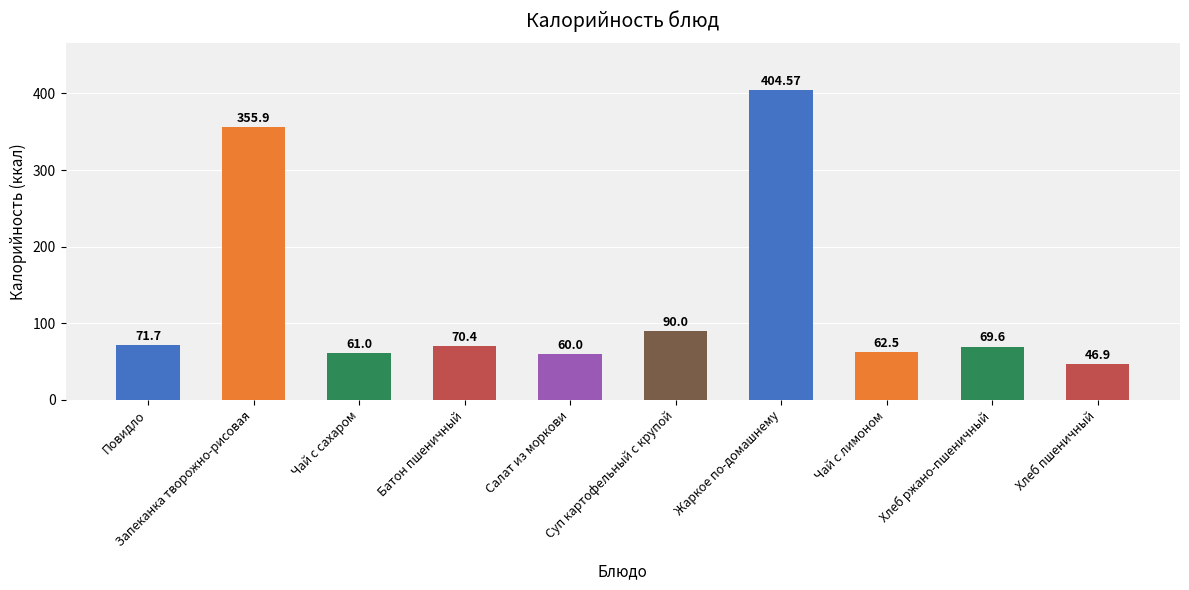

Reading right to left, extract all data points from this chart.

Хлеб пшеничный=46.9	Хлеб ржано-пшеничный=69.6	Чай с лимоном=62.5	Жаркое по-домашнему=404.6	Суп картофельный с крупой=90.0	Салат из моркови=60.0	Батон пшеничный=70.4	Чай с сахаром=61.0	Запеканка творожно-рисовая=355.9	Повидло=71.7